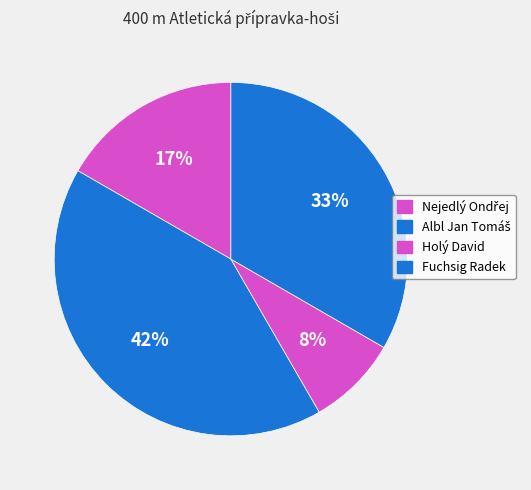

Which slice is the smallest?

Holý David